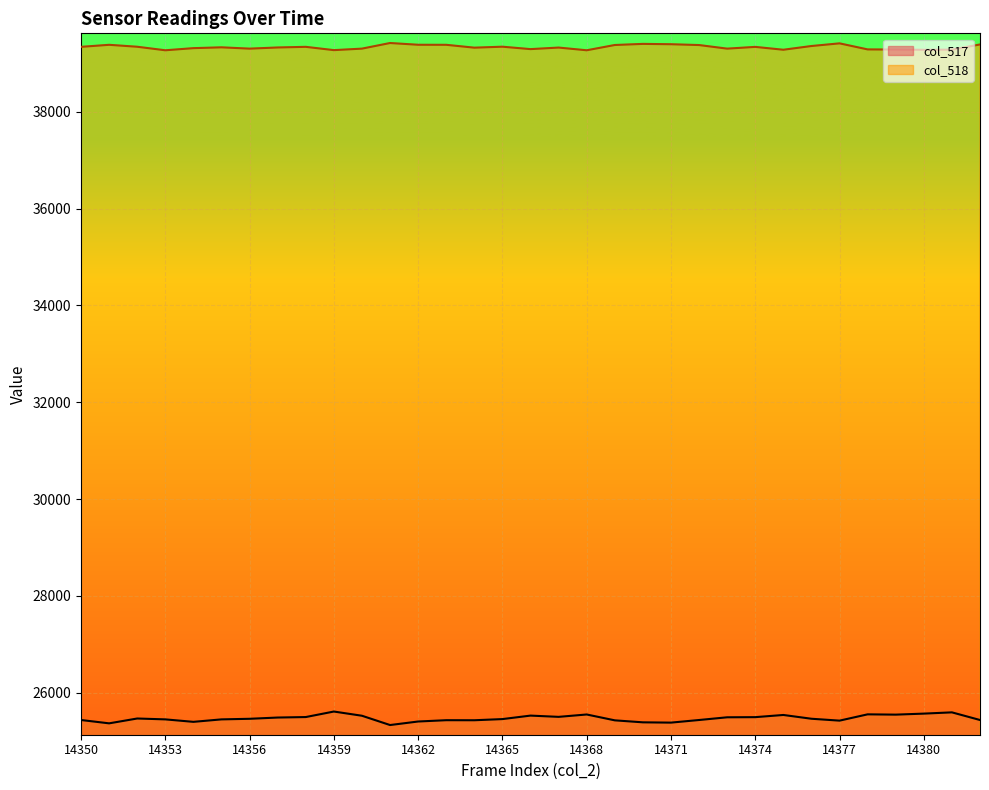

Where is col_517 nearest to the value 25470?

14352